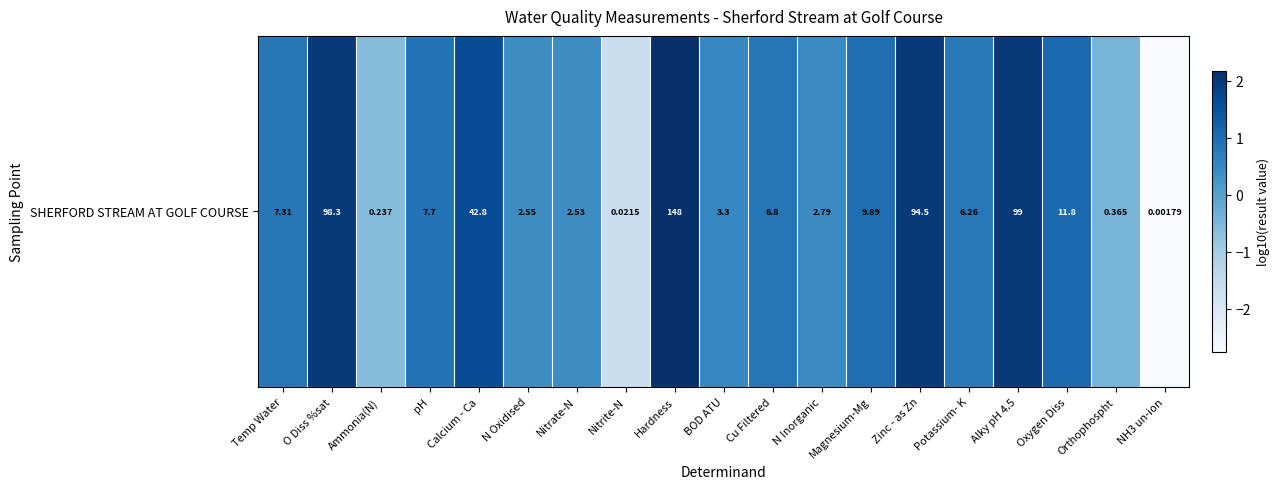

The chart shows a value of 1.0 at O Diss %sat. True or false?

False